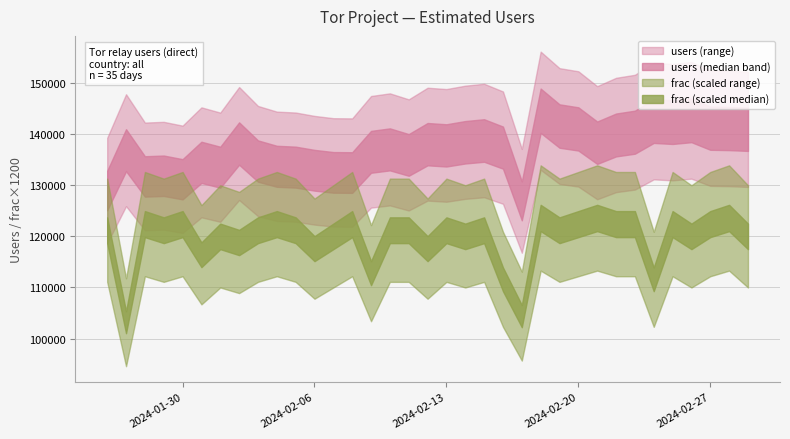

What is the value of the users point at the 30th from the left?

142557